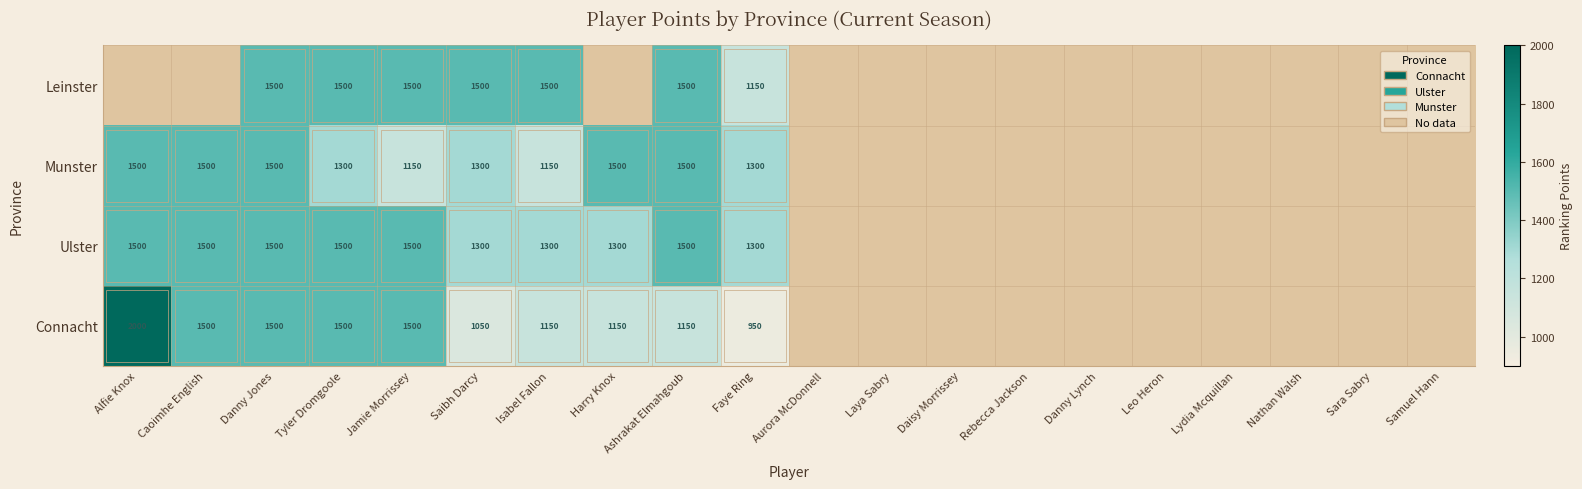

The value of Ulster at Danny Jones is 1500. True or false?

True